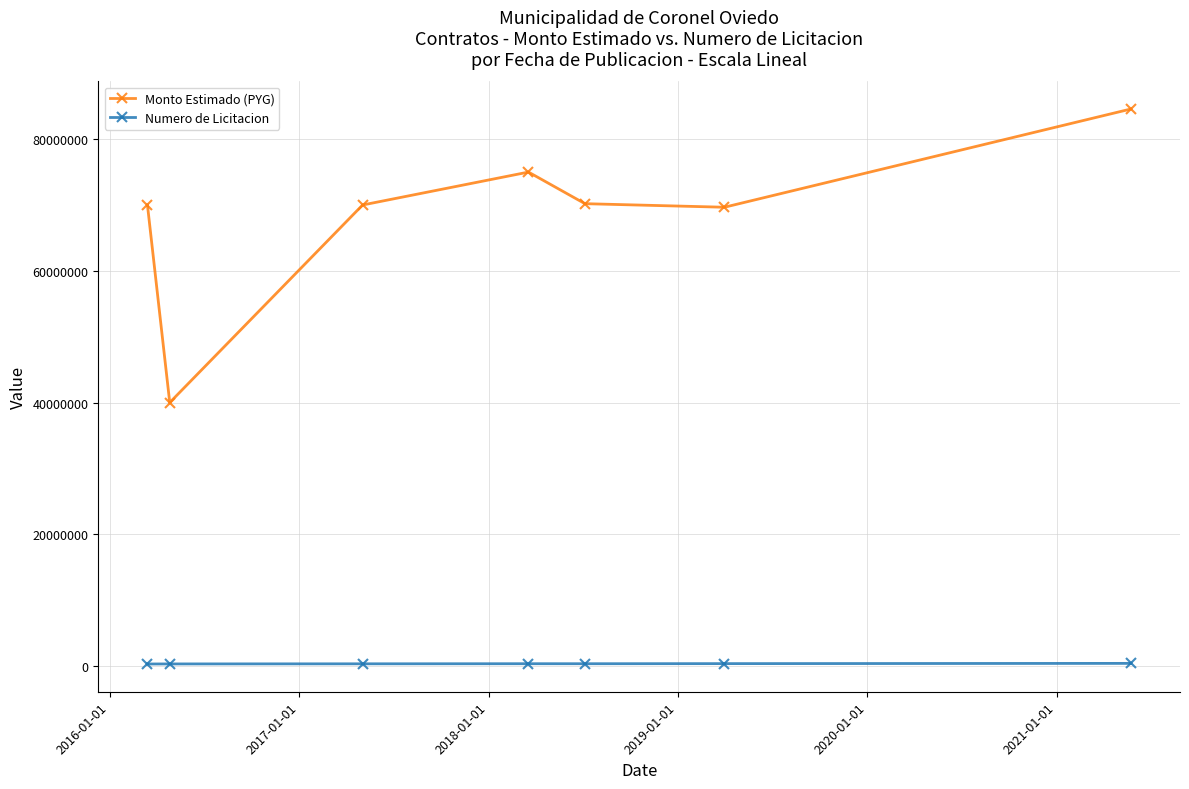

Which series has the largest range (max minus min)?

Monto Estimado (PYG)